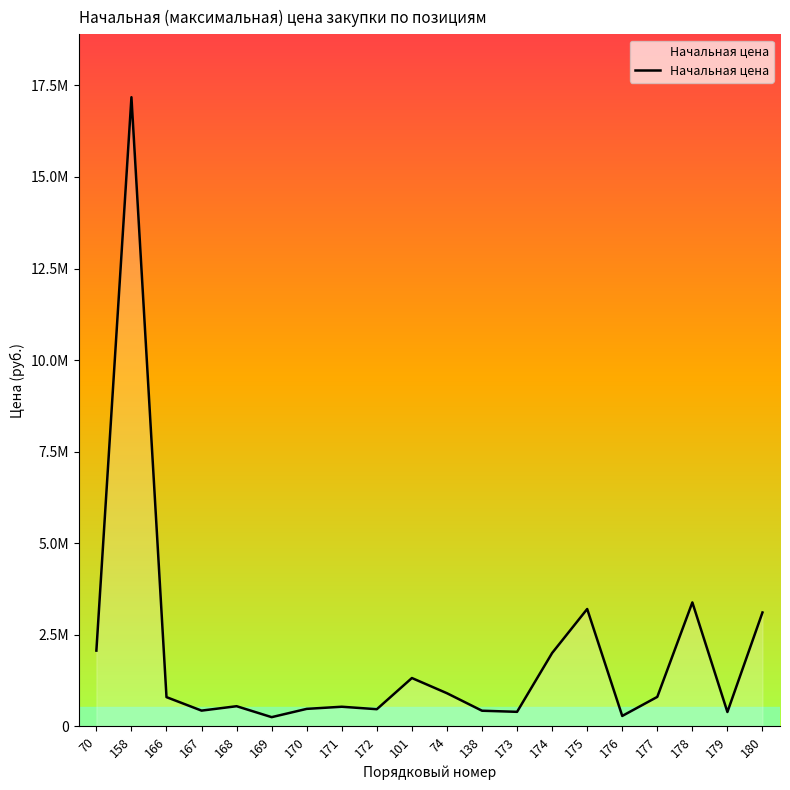

Does the chart have visible grid lines?

No